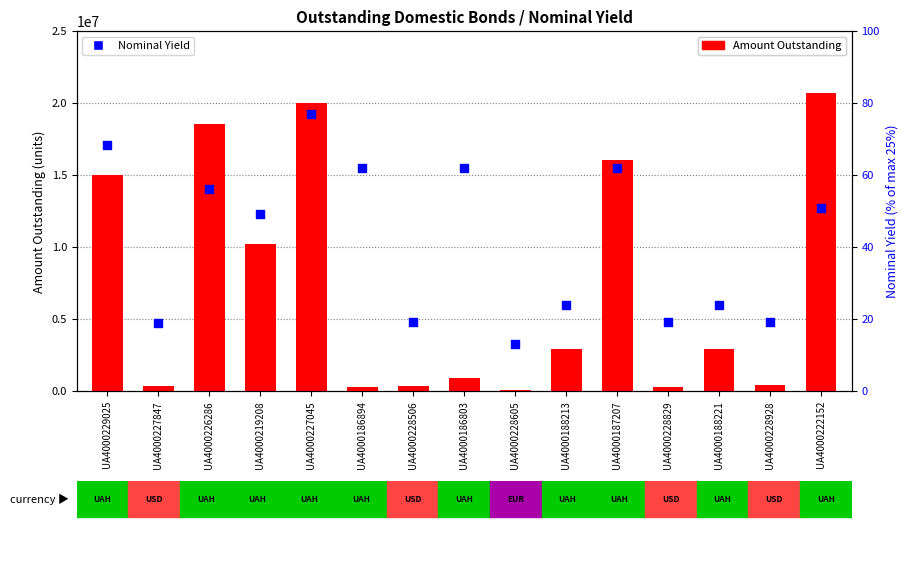

Which series has the largest Y range (max minus min)?

Amount Outstanding